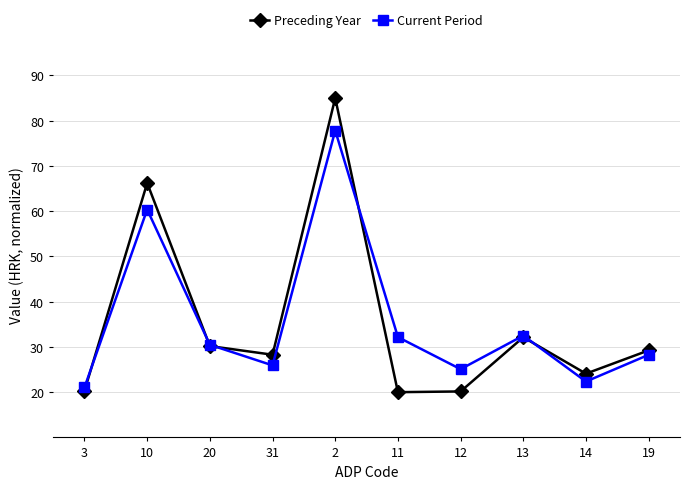

Where do Preceding Year and Current Period first cross each other?

3 and 10